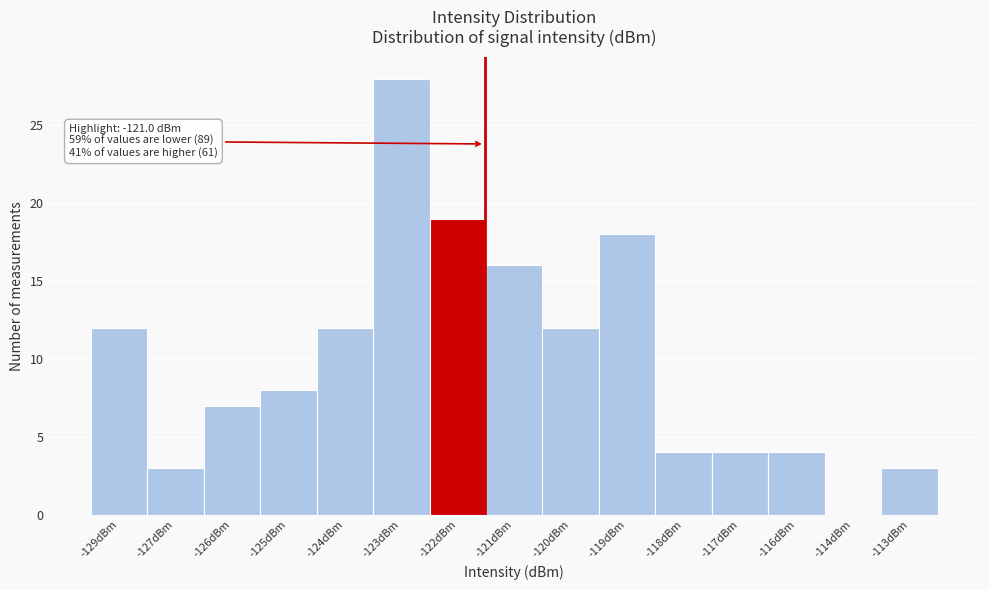

Reading left to right, transcribe all the data shown in this chart.

-129dBm=12	-127dBm=3	-126dBm=7	-125dBm=8	-124dBm=12	-123dBm=28	-122dBm=19	-121dBm=16	-120dBm=12	-119dBm=18	-118dBm=4	-117dBm=4	-116dBm=4	-114dBm=0	-113dBm=3